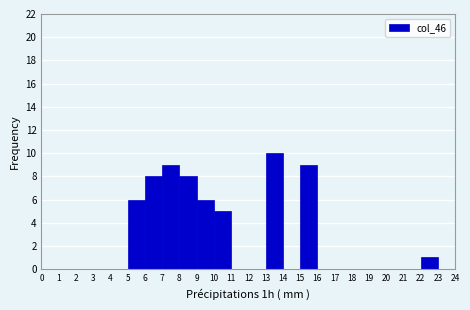

How tall is the bar that spans 7 to 8 on the x-axis? The values are not printed on the chart, so give them approximately, as read against the axis.

9